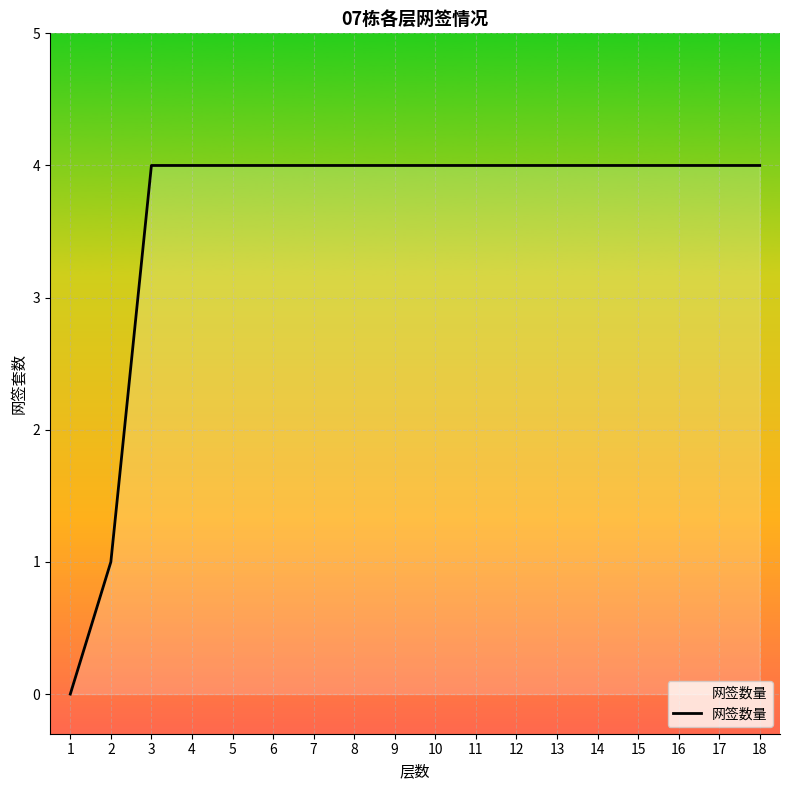

What is the maximum value shown in the chart?

4